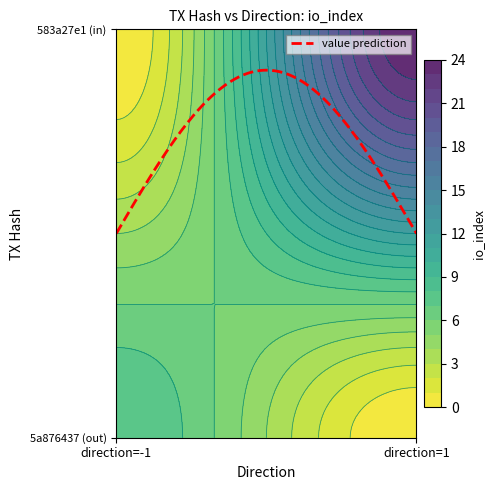

How many values in the 5a876437 series are below 8?

1